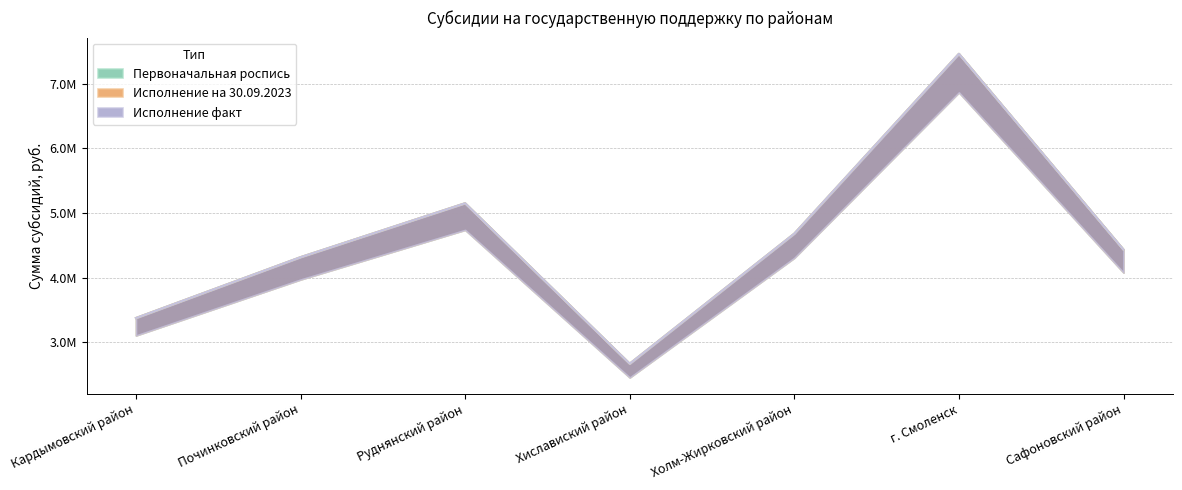

What are all the series names shown in the legend?

Первоначальная роспись, Исполнение на 30.09.2023, Исполнение факт